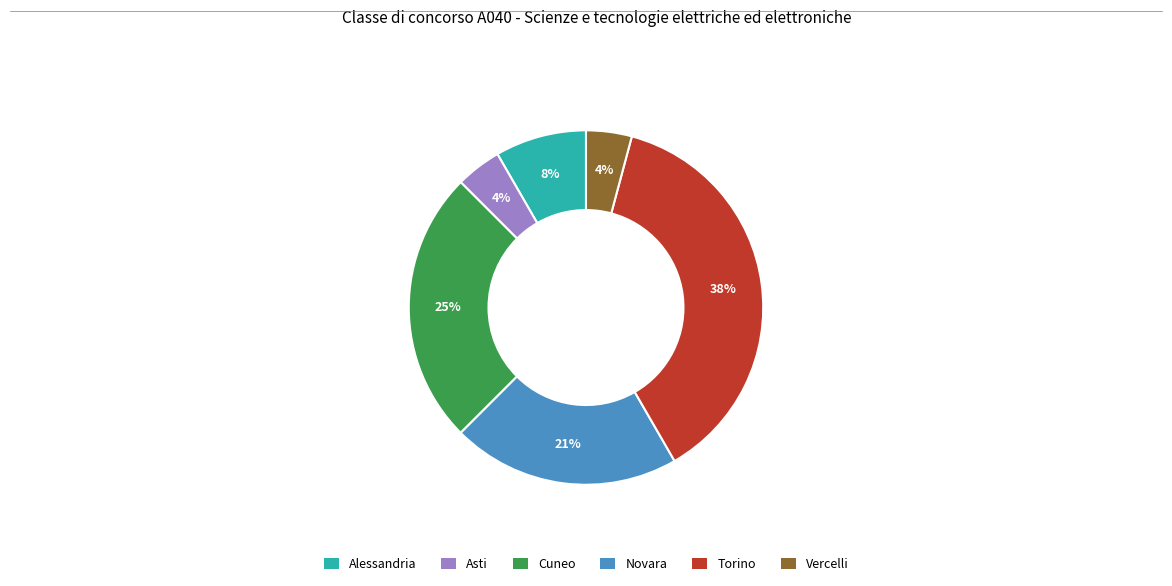

Does any single category account for the majority?

No